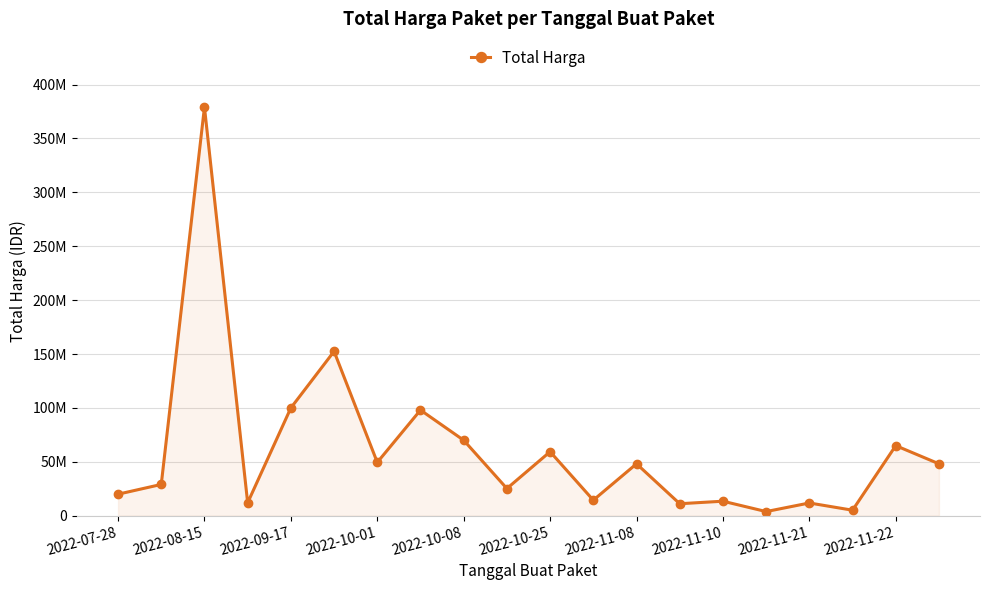

Is this an area chart (filled region under the line)?

Yes